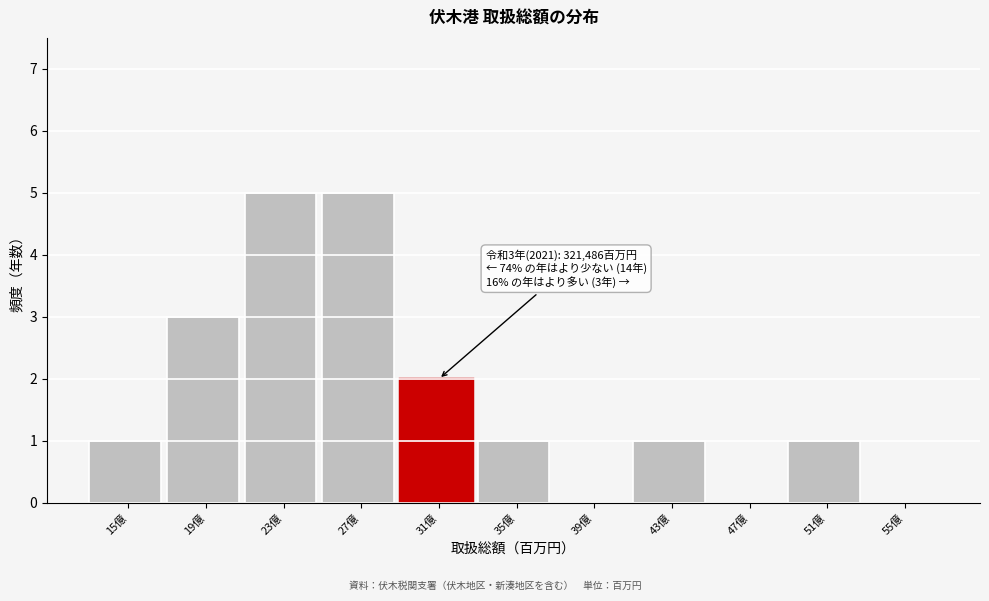

Reading right to left, what are all the values shown in this chart?

55億=0	51億=1	47億=0	43億=1	39億=0	35億=1	31億=2	27億=5	23億=5	19億=3	15億=1